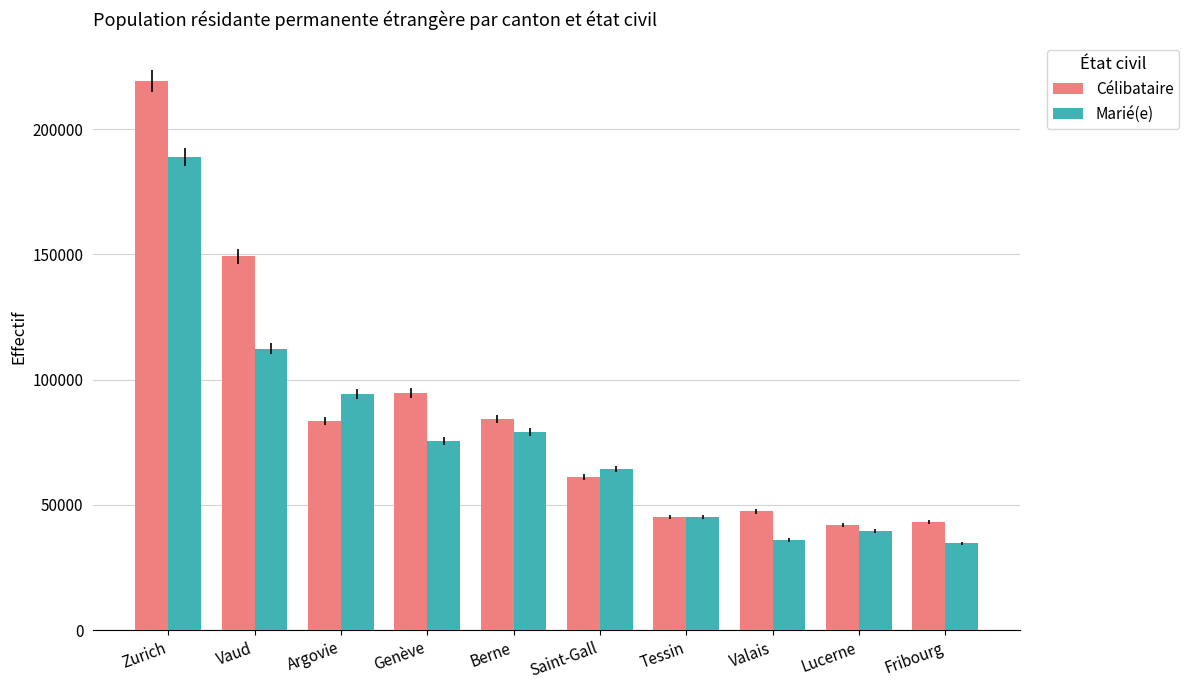

What is the approximate value of Célibataire at Lucerne, to the nearest 10?

42040